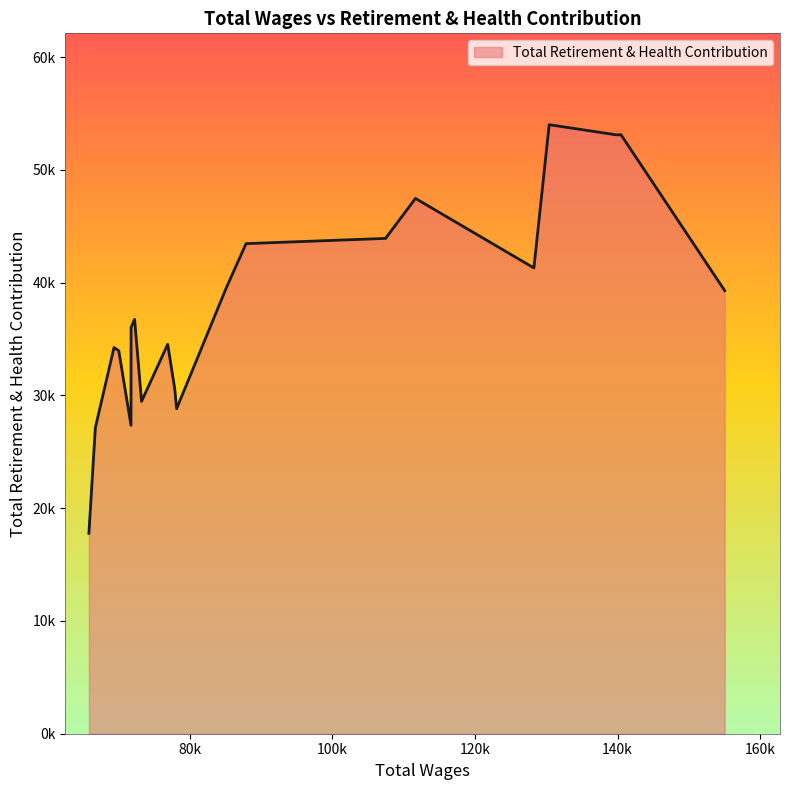

Does the chart display data point markers on the line(s)?

No